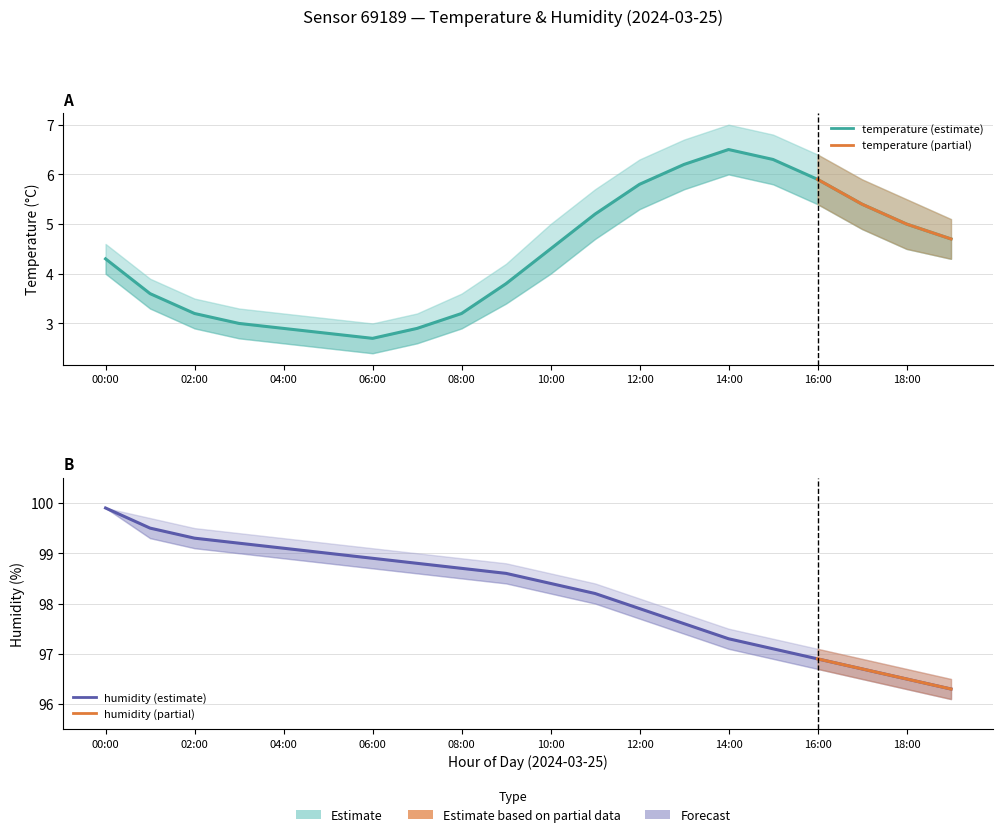

At which category is the sum across all series the highest?

00:00